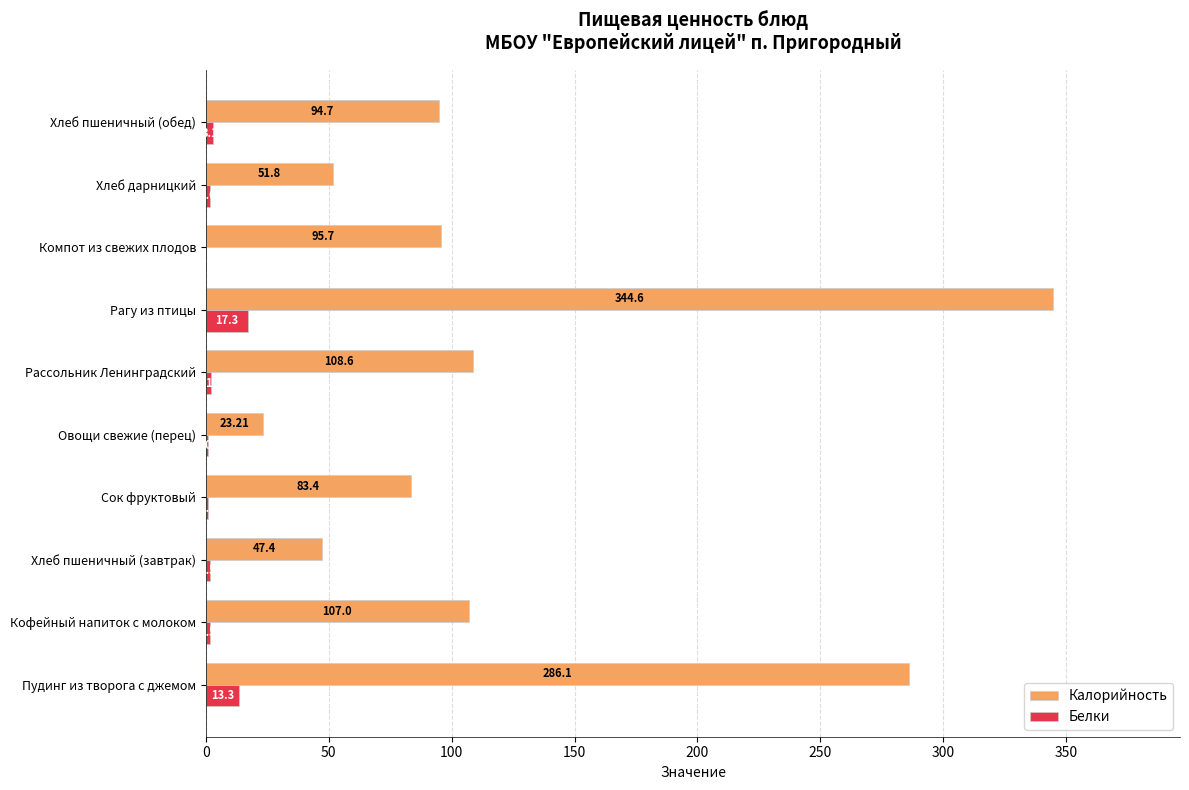

Between Хлеб пшеничный (завтрак) and Компот из свежих плодов, which series saw the biggest shift?

Калорийность